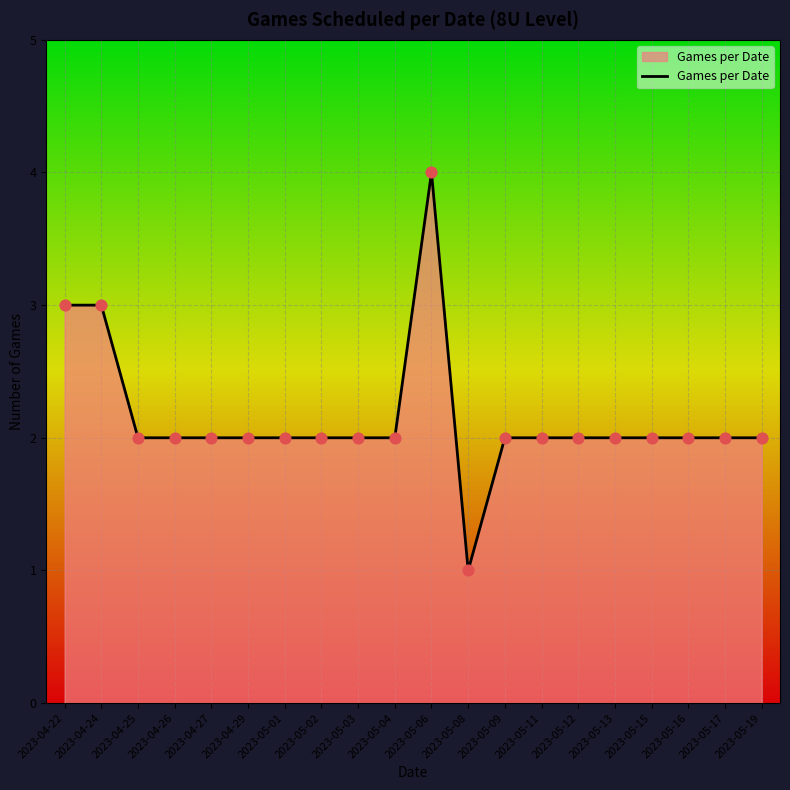

The value at 2023-05-03 is 2. True or false?

True